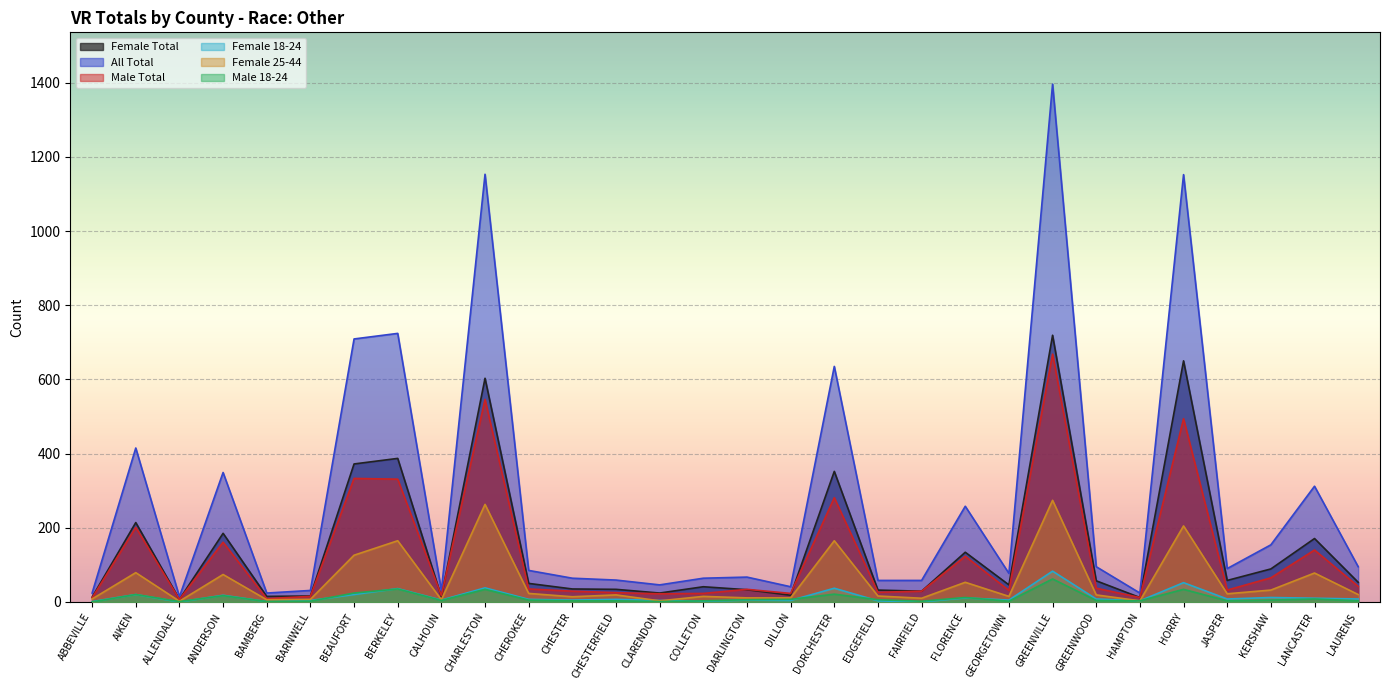

Which series has the largest range (max minus min)?

All Total